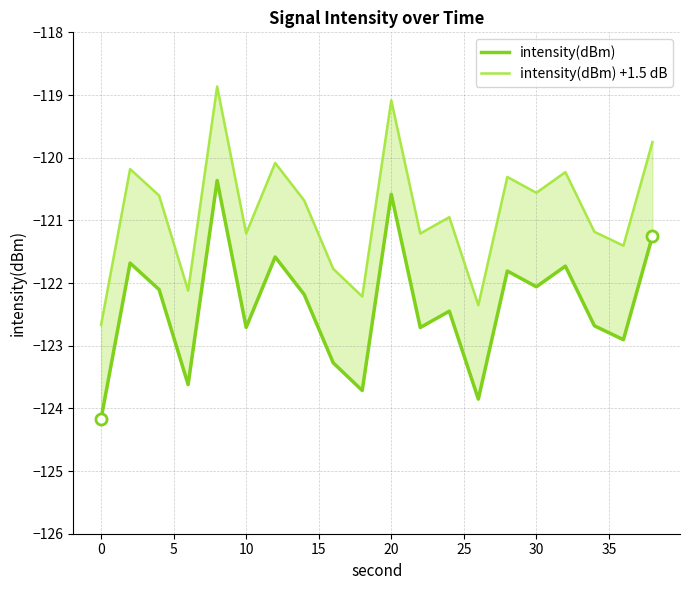

Rank the series by their maximum value, from highest to lowest.

intensity(dBm) +1.5 dB, intensity(dBm)